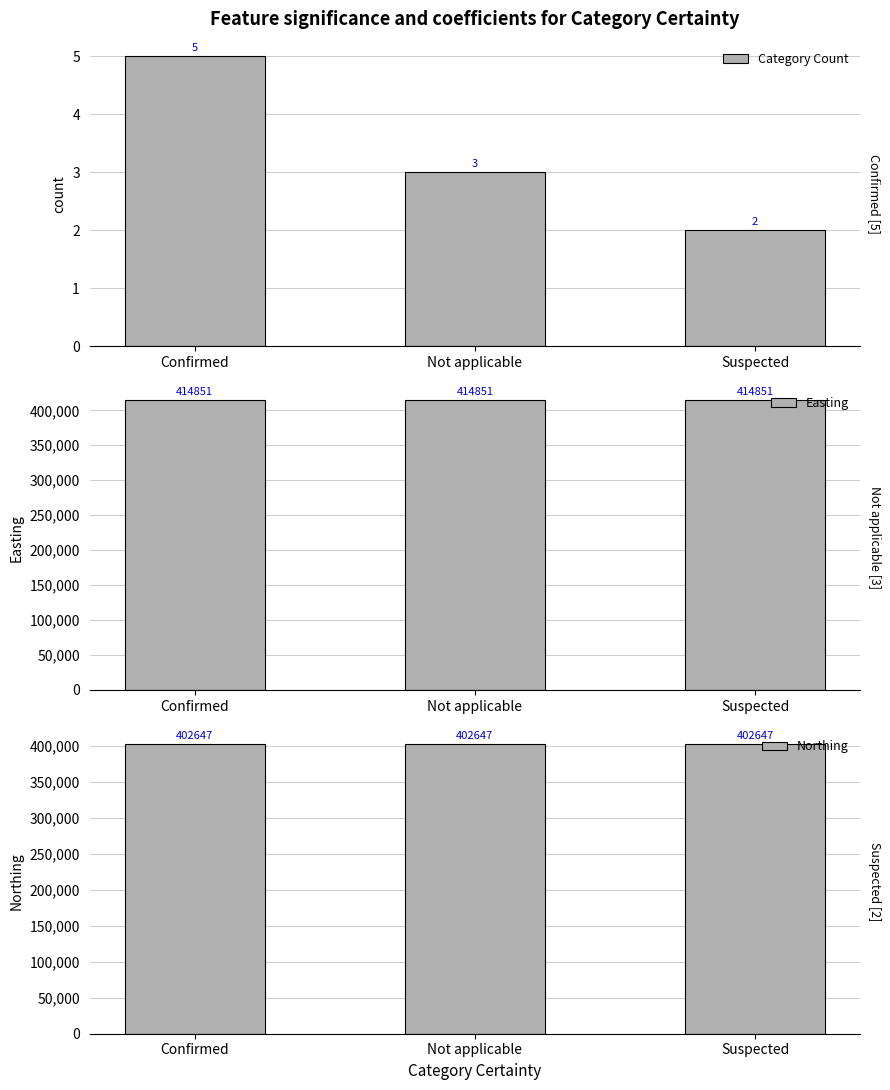

Count the Category Count values in the range 2 to 5.

3